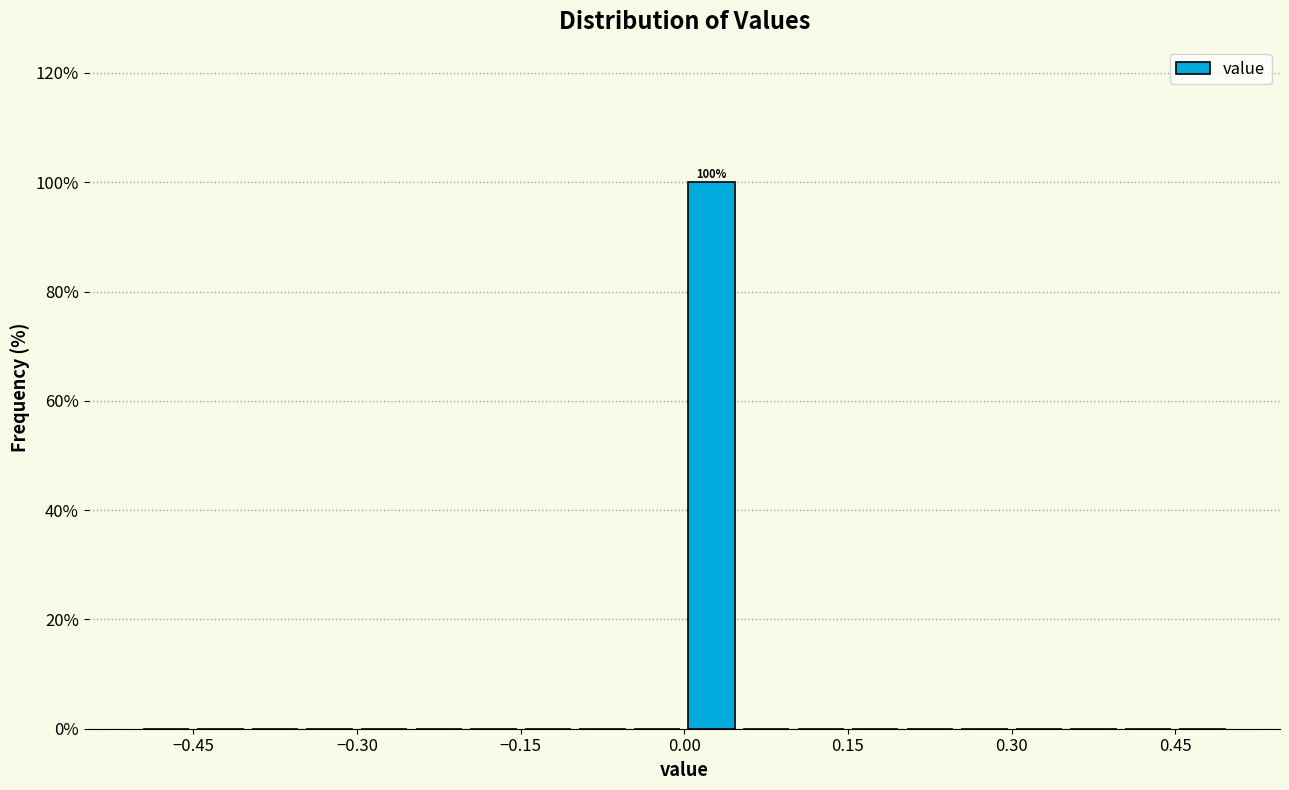

Around what value on the x-axis is the tallest bar? Give the approximate position of its centre, as read against the axis.

0.02